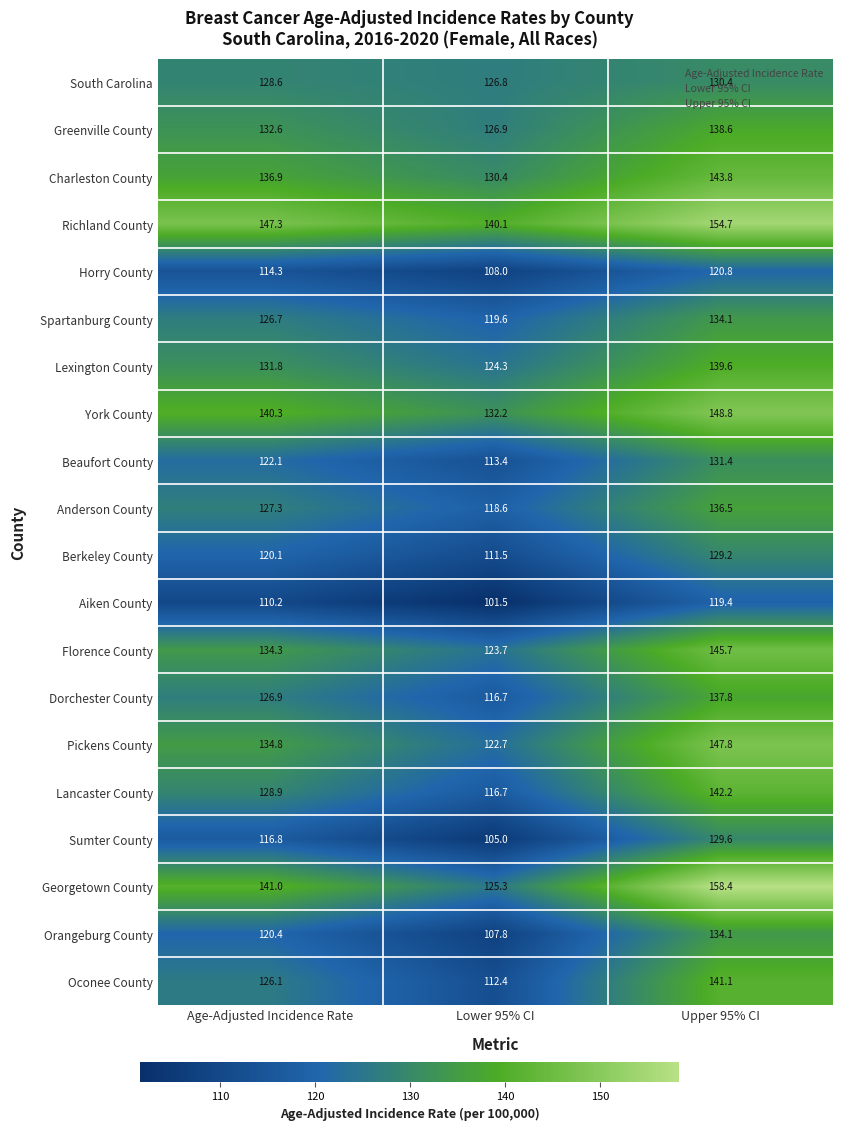

Read the Richland County value at Age-Adjusted Incidence Rate.

147.3